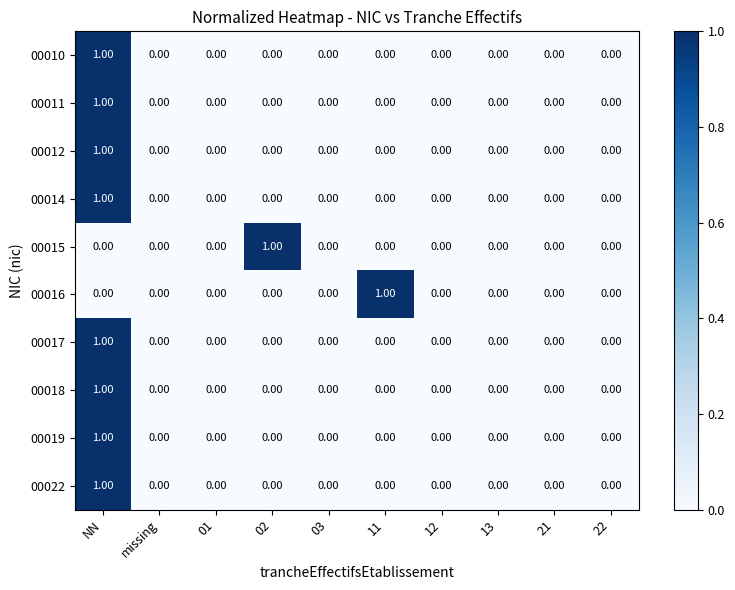

At which label does 00014 reach its peak?

NN